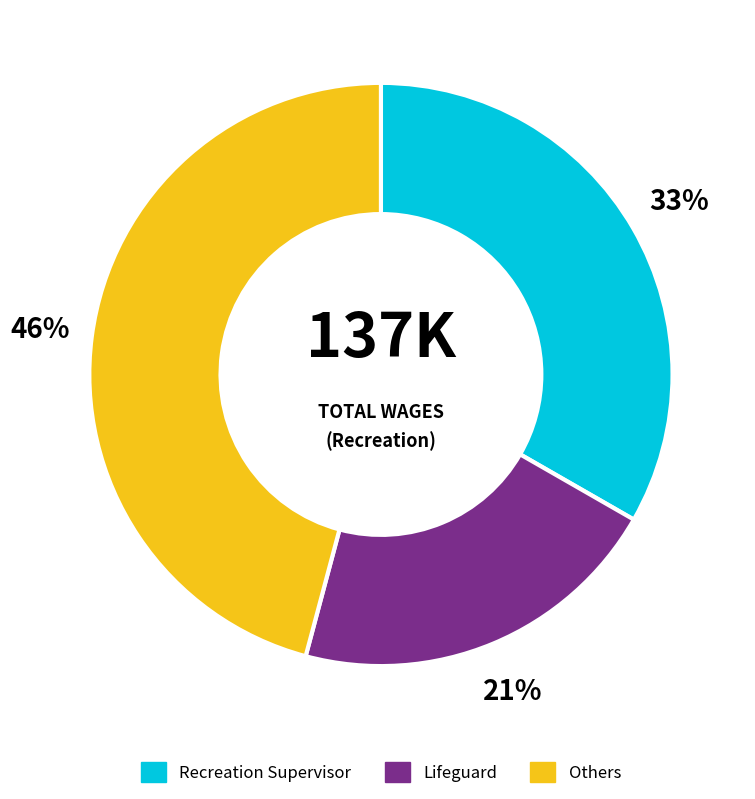

Do Recreation Supervisor and Others together represent more than half of the pie?

Yes